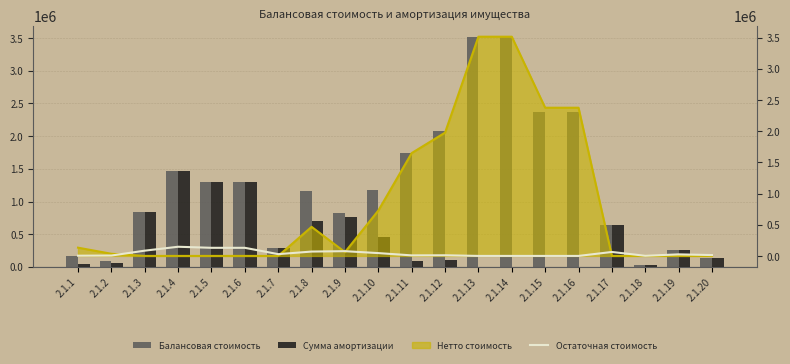

What is the difference between the maximum and minimum values in the Сумма амортизации series?

1470000.0